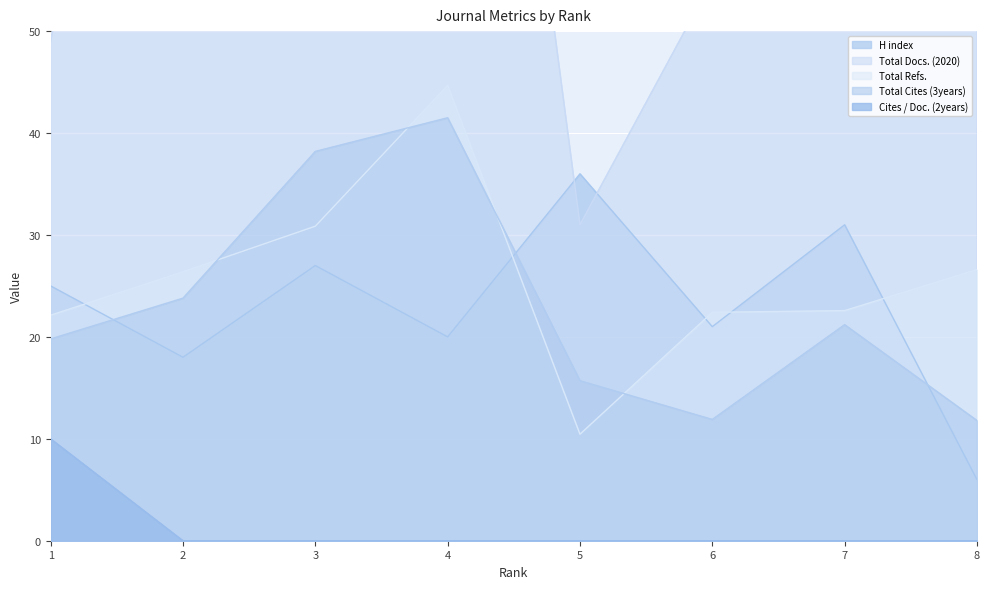

How many categories are shown in the chart?

8